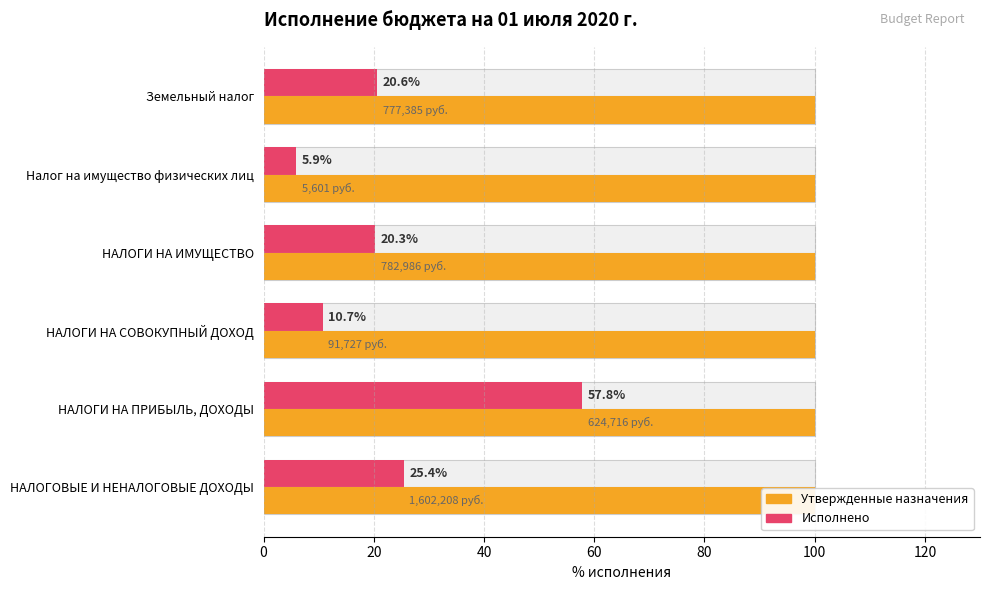

Does the chart contain any negative values?

No